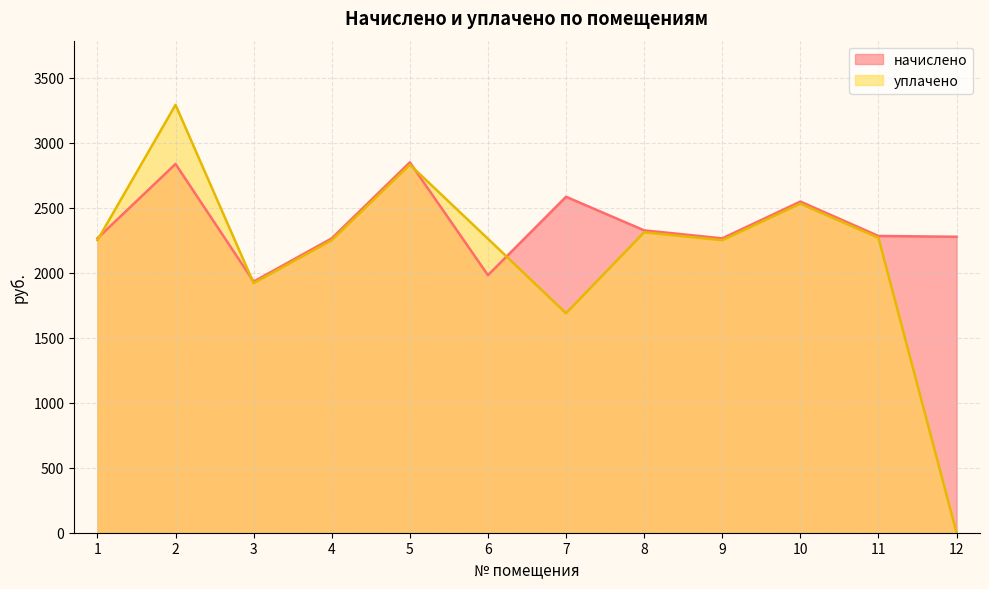

What is the total value across all series at 3?

3853.7